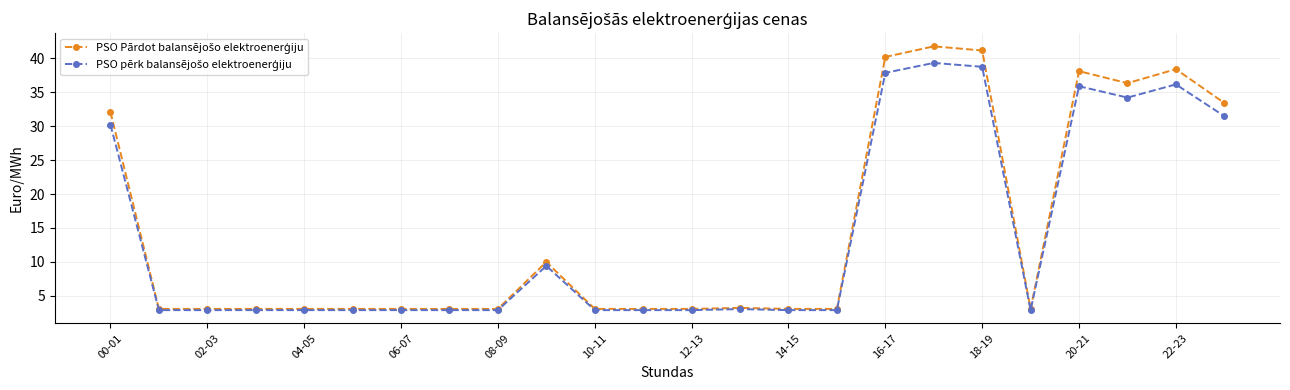

What is the maximum value shown in the chart?

41.7